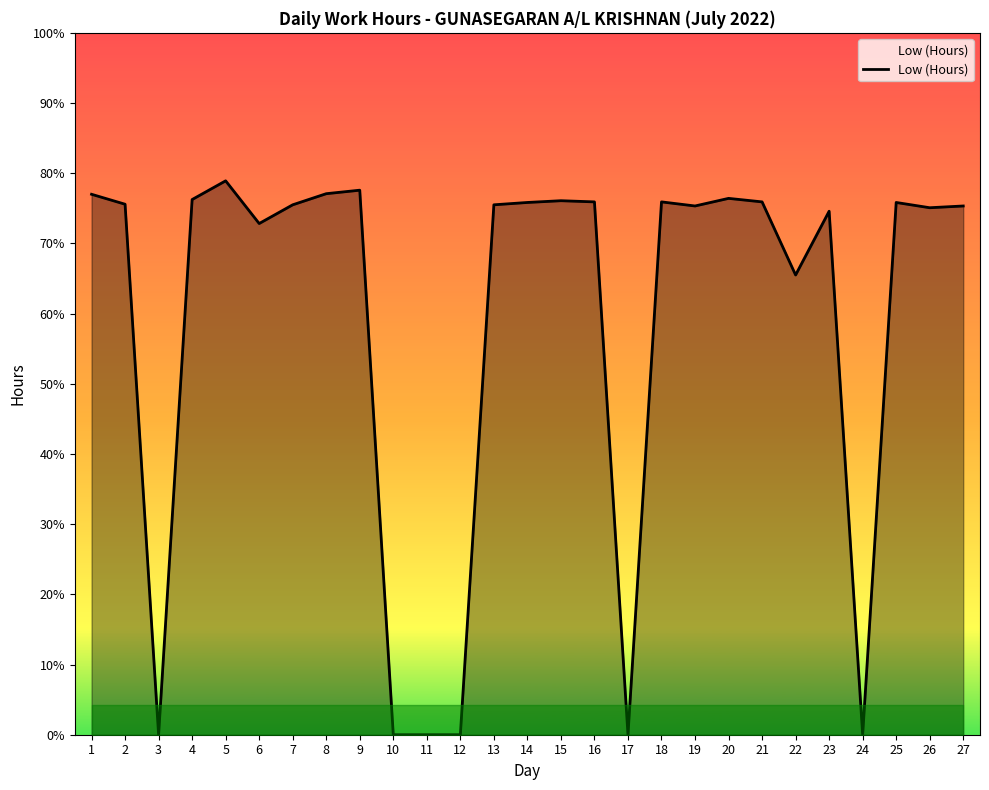

What is the value of the 19th point from the left?

9.0